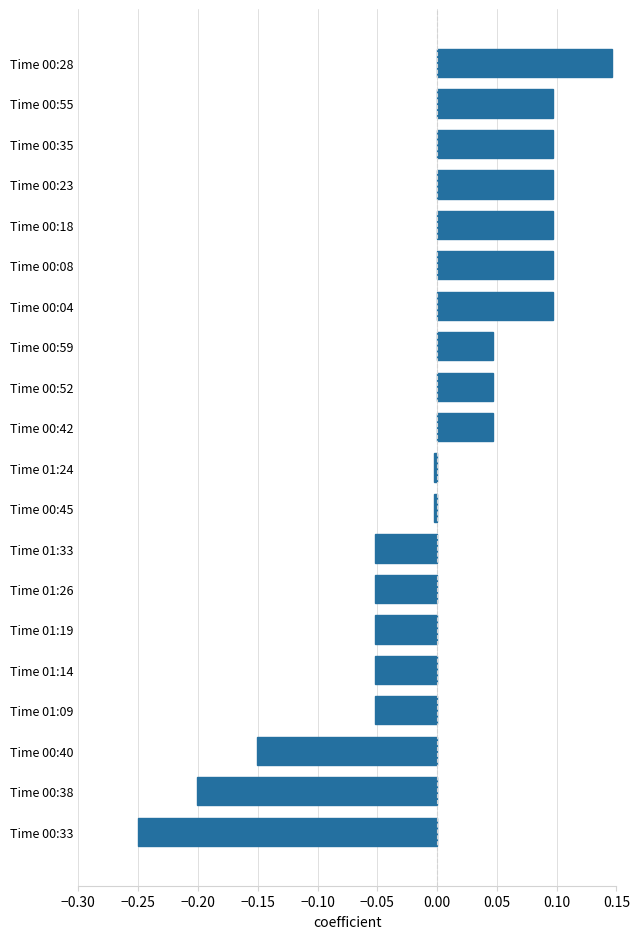

At which category does the chart reach its peak across all series?

Time 00:28